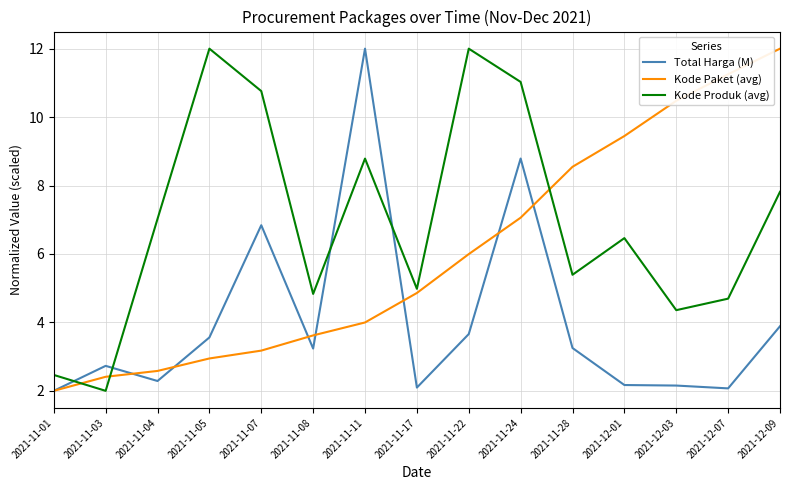

What position from the left is 2021-11-24?

10